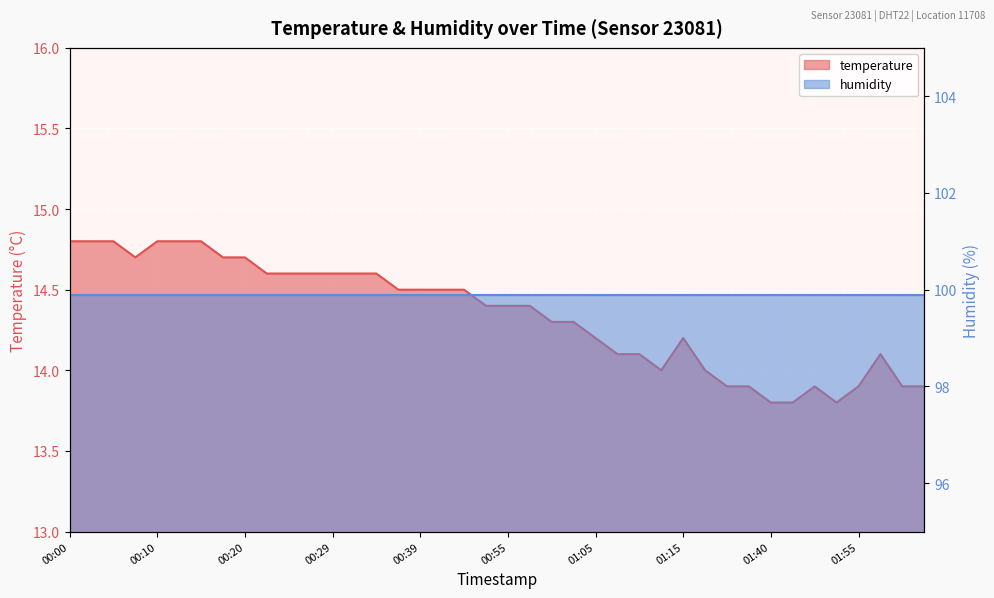

What position from the right is 00:10?

36